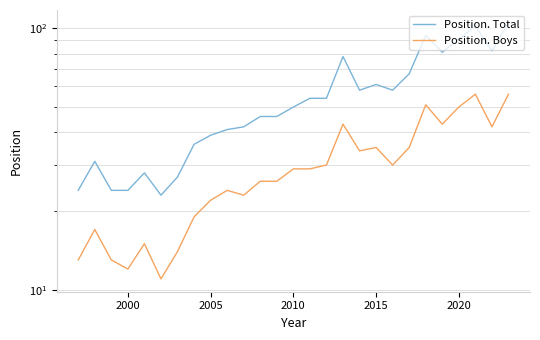

How many interior local valleys does the Position. Boys series have?

7